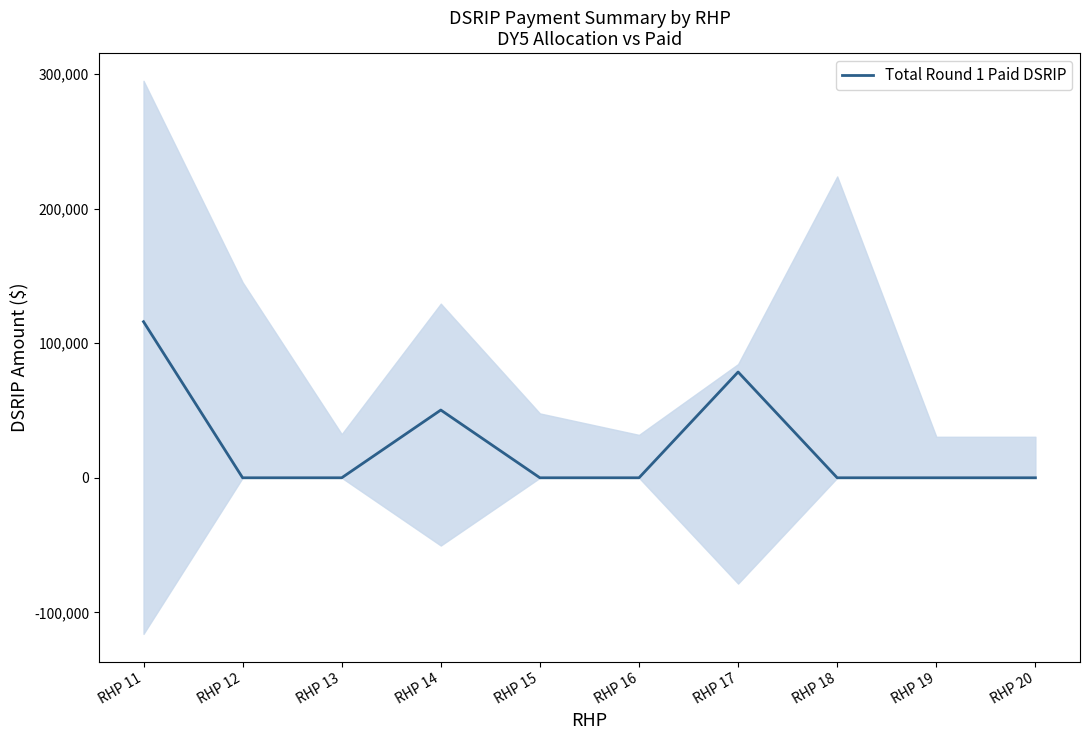

Count the number of data series in this chart.

1